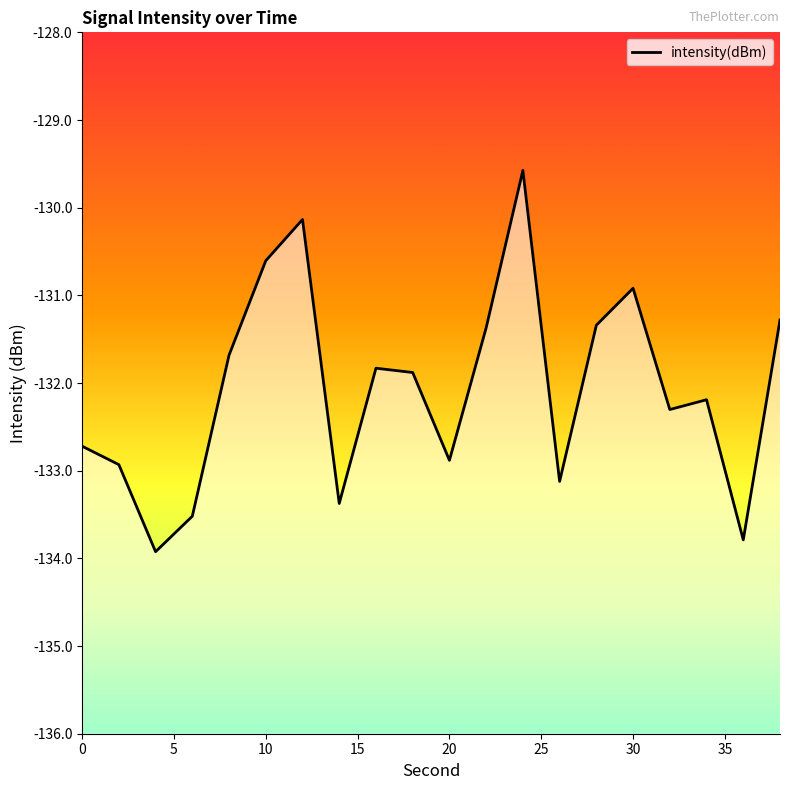

What is the sum of all values?

-2641.4